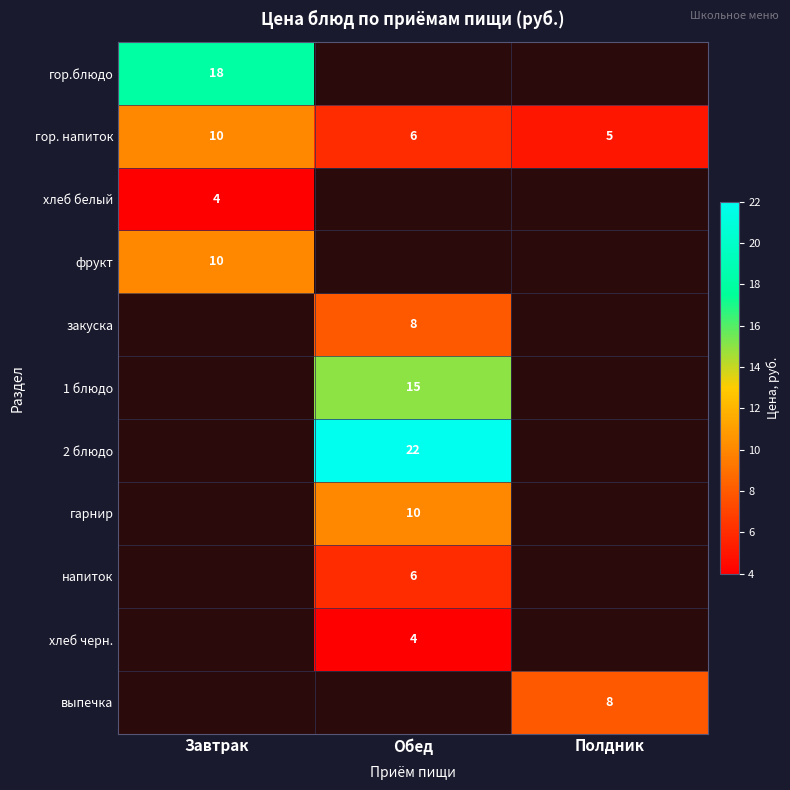

The выпечка series shows 12.8 at Полдник. True or false?

False